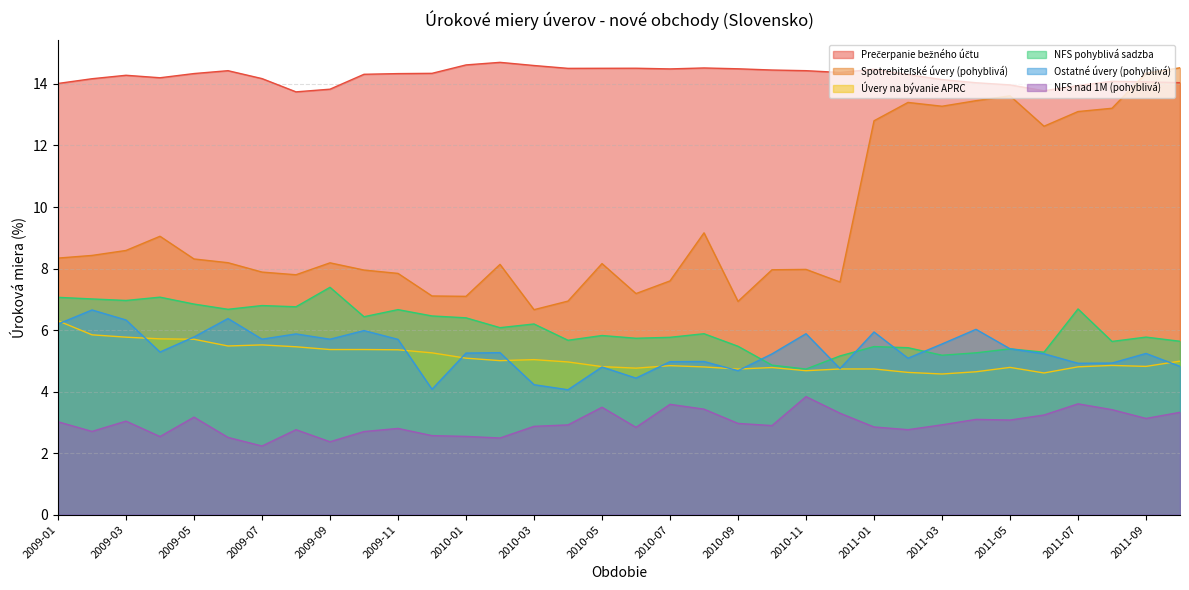

Reading left to right, what are all the values shown in this chart?

Prečerpanie bežného účtu: 14.0	14.2	14.3	14.2	14.3	14.4	14.2	13.7	13.8	14.3	14.3	14.3	14.6	14.7	14.6	14.5	14.5	14.5	14.5	14.5	14.5	14.5	14.4	14.4	14.5	14.3	14.1	14.0	14.0	13.8	13.9	14.1	14.1	14.0
Spotrebiteľské úvery (pohyblivá): 8.3	8.4	8.6	9.0	8.3	8.2	7.9	7.8	8.2	8.0	7.8	7.1	7.1	8.1	6.7	6.9	8.2	7.2	7.6	9.2	6.9	8.0	8.0	7.6	12.8	13.4	13.3	13.5	13.6	12.6	13.1	13.2	14.3	14.5
Úvery na bývanie APRC: 6.3	5.8	5.8	5.7	5.7	5.5	5.5	5.5	5.4	5.4	5.4	5.3	5.1	5.0	5.0	5.0	4.8	4.8	4.8	4.8	4.7	4.8	4.7	4.7	4.7	4.6	4.6	4.6	4.8	4.6	4.8	4.9	4.8	5.0
NFS pohyblivá sadzba: 7.1	7.0	7.0	7.1	6.8	6.7	6.8	6.8	7.4	6.4	6.7	6.5	6.4	6.1	6.2	5.7	5.8	5.7	5.8	5.9	5.5	4.9	4.7	5.2	5.5	5.4	5.2	5.3	5.4	5.3	6.7	5.6	5.8	5.6
Ostatné úvery (pohyblivá): 6.2	6.7	6.3	5.3	5.8	6.4	5.7	5.9	5.7	6.0	5.7	4.1	5.3	5.3	4.2	4.1	4.8	4.4	5.0	5.0	4.7	5.2	5.9	4.7	5.9	5.1	5.5	6.0	5.4	5.2	4.9	4.9	5.2	4.8
NFS nad 1M (pohyblivá): 3.0	2.7	3.0	2.5	3.2	2.5	2.2	2.8	2.4	2.7	2.8	2.6	2.5	2.5	2.9	2.9	3.5	2.8	3.6	3.4	3.0	2.9	3.8	3.3	2.9	2.8	2.9	3.1	3.1	3.2	3.6	3.4	3.1	3.3